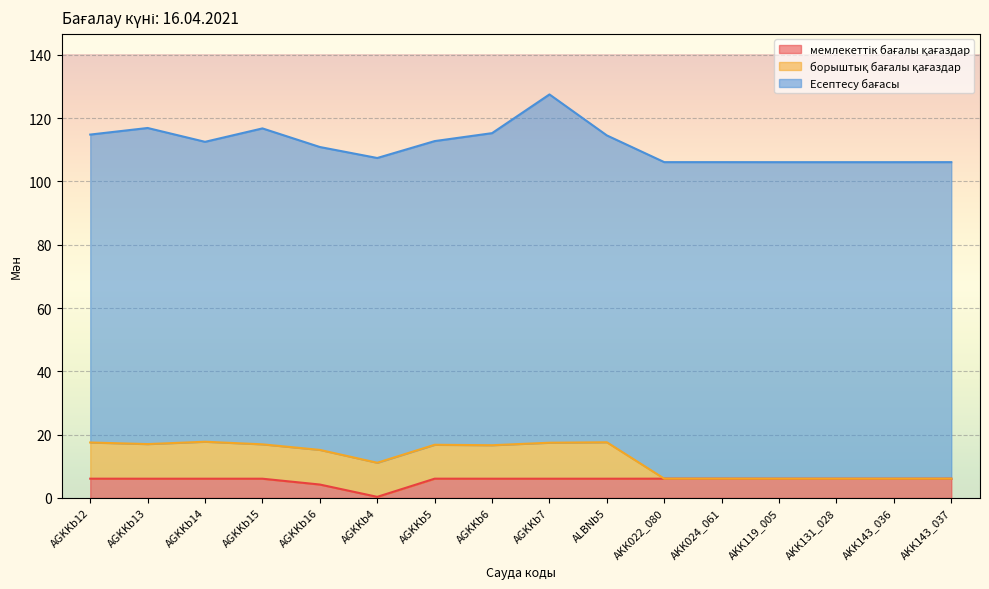

True or false: Есептесу бағасы has more than 1 interior local peaks.

True